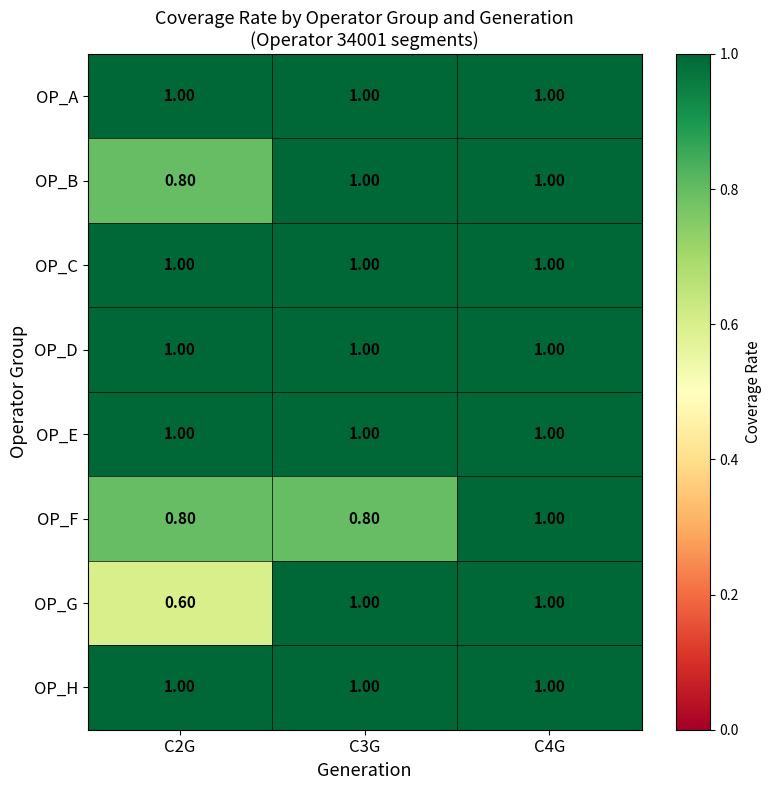

At which category is the sum across all series the highest?

C4G